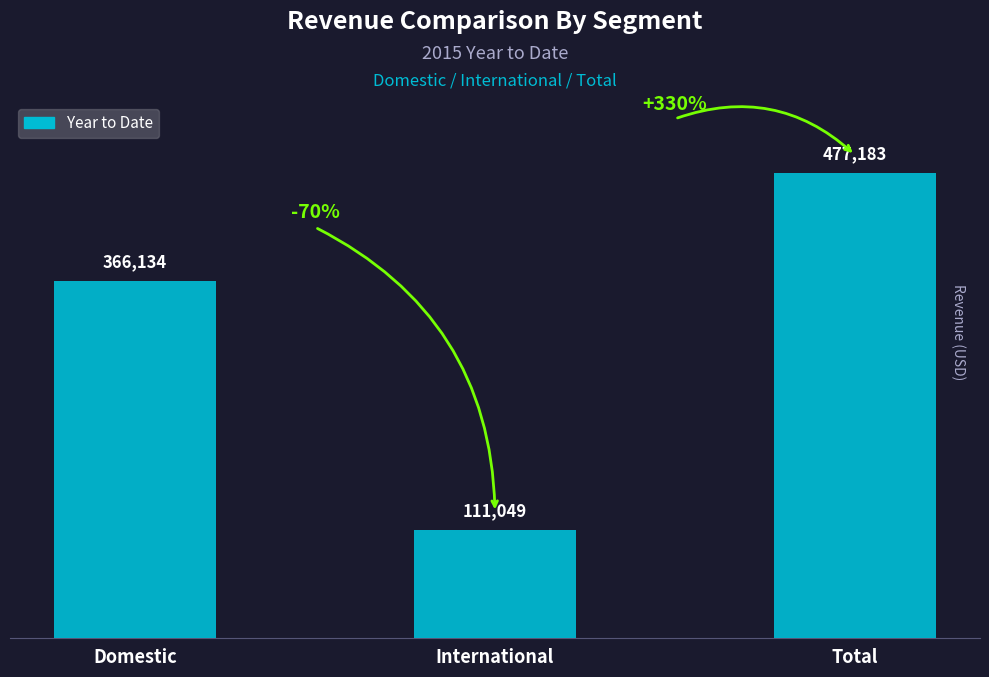

At which category does the chart reach its peak across all series?

Total